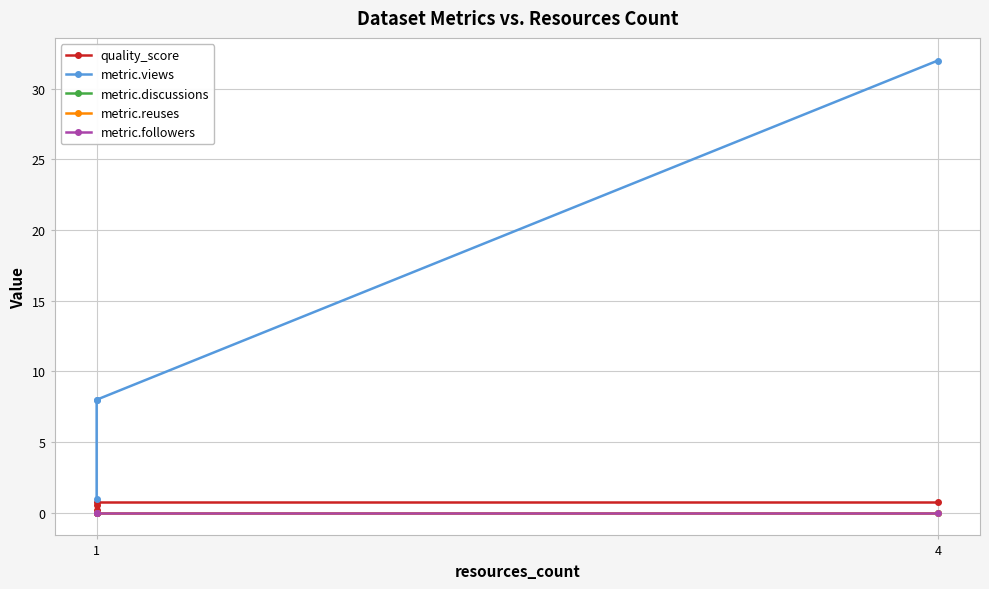

How many values in the metric.views series are below 8?

1